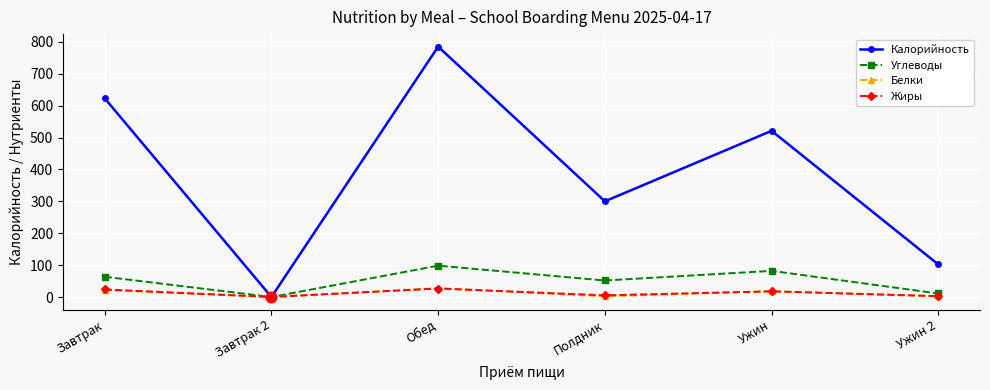

What are all the series names shown in the legend?

Калорийность, Углеводы, Белки, Жиры